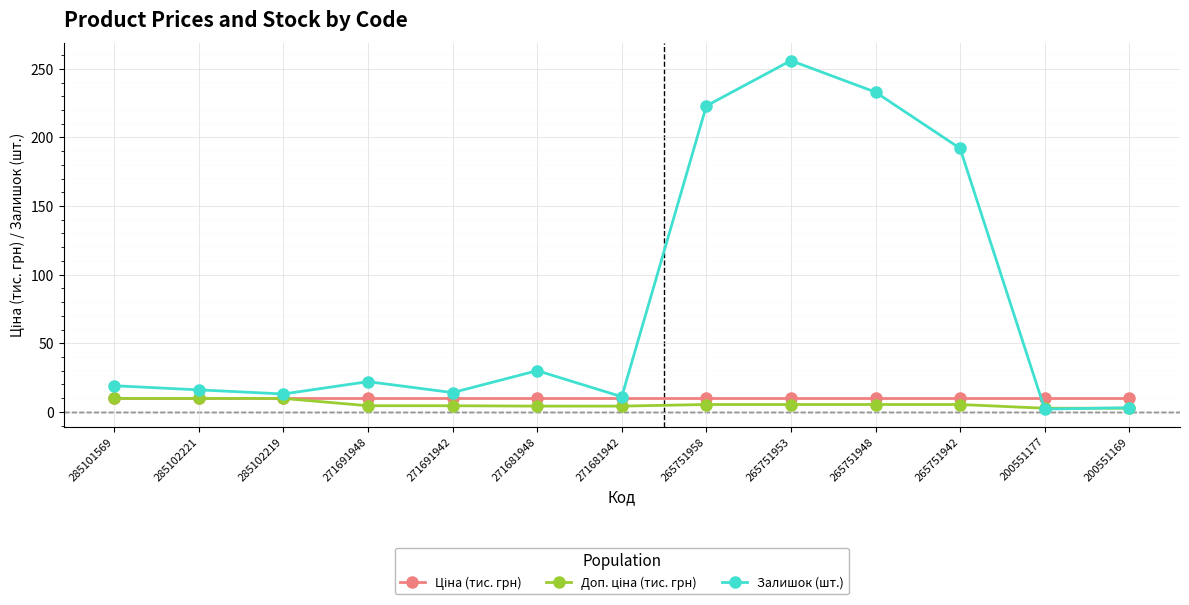

Where is the first local maximum for Залишок (шт.)?

271691948